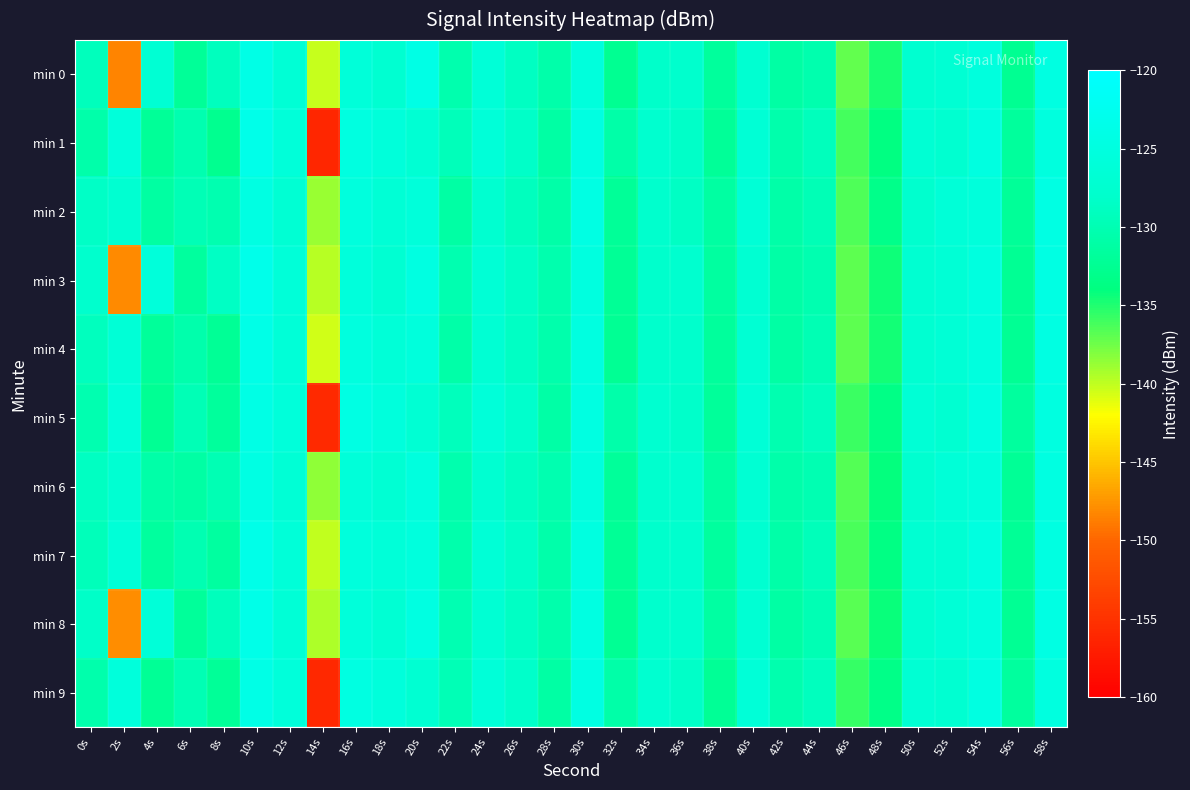

Which series changed the most between 22s and 28s?

min 1